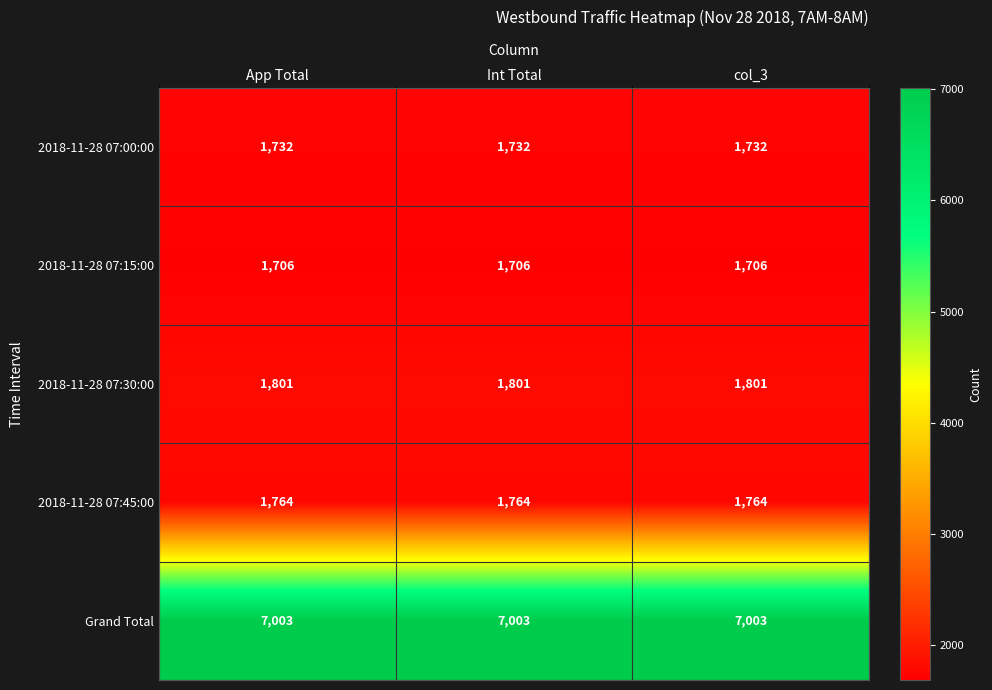

What is the lowest value of the Grand Total series?

7003